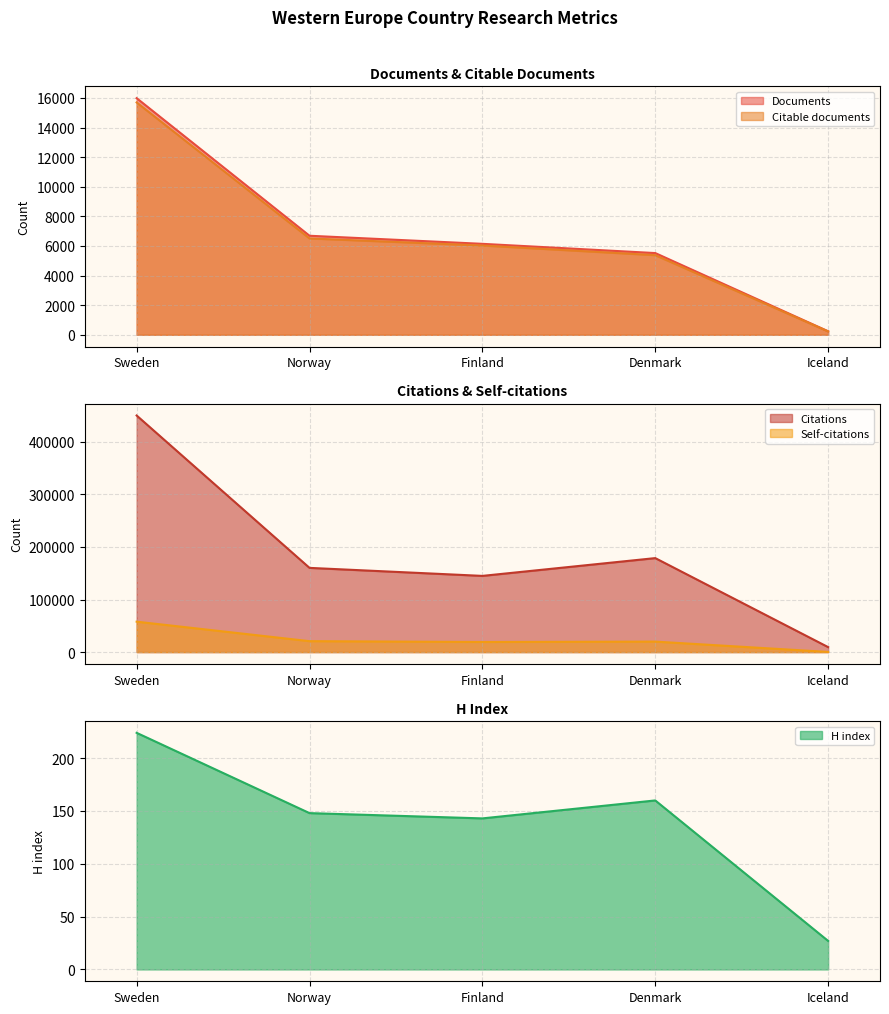

List the labels in order of Citations value, smallest first.

Iceland, Finland, Norway, Denmark, Sweden